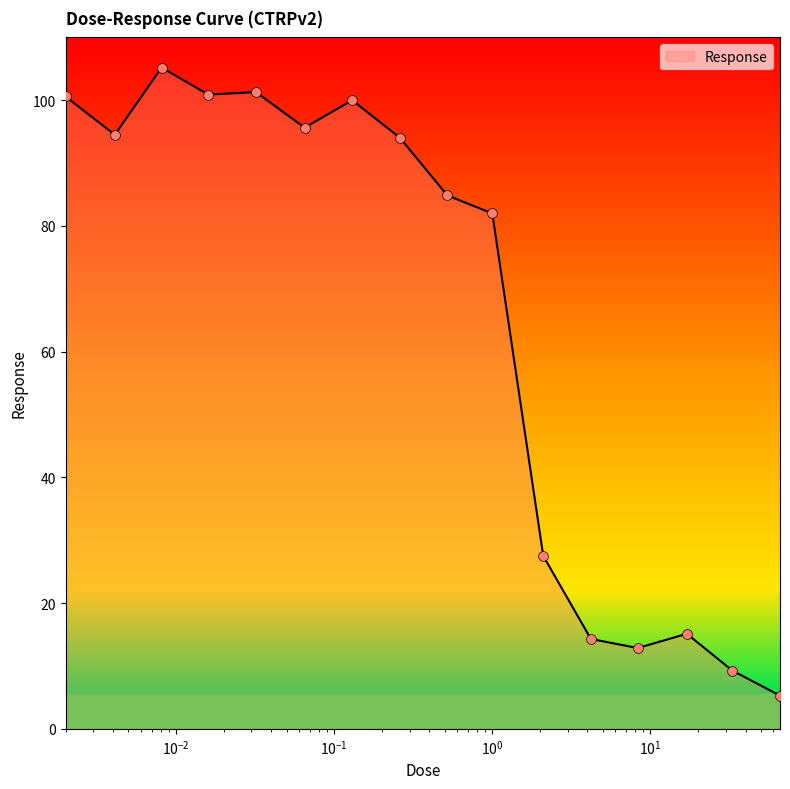

What is the greatest value displayed?

105.2